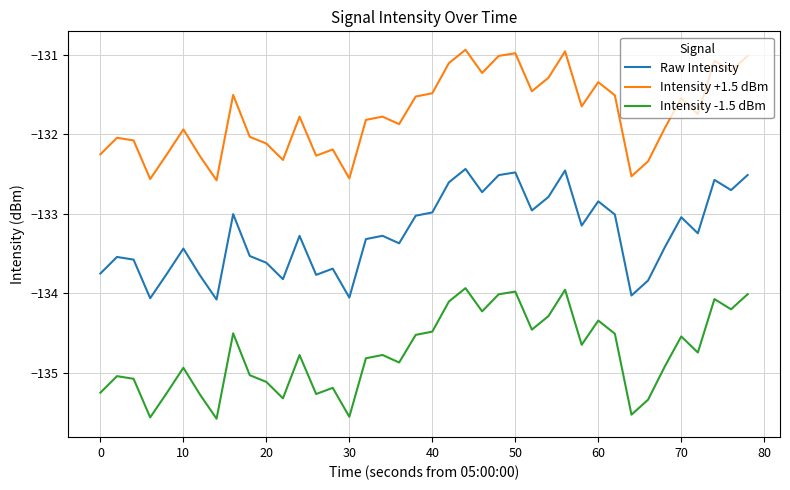

True or false: Raw Intensity and Intensity -1.5 dBm cross at least once.

False